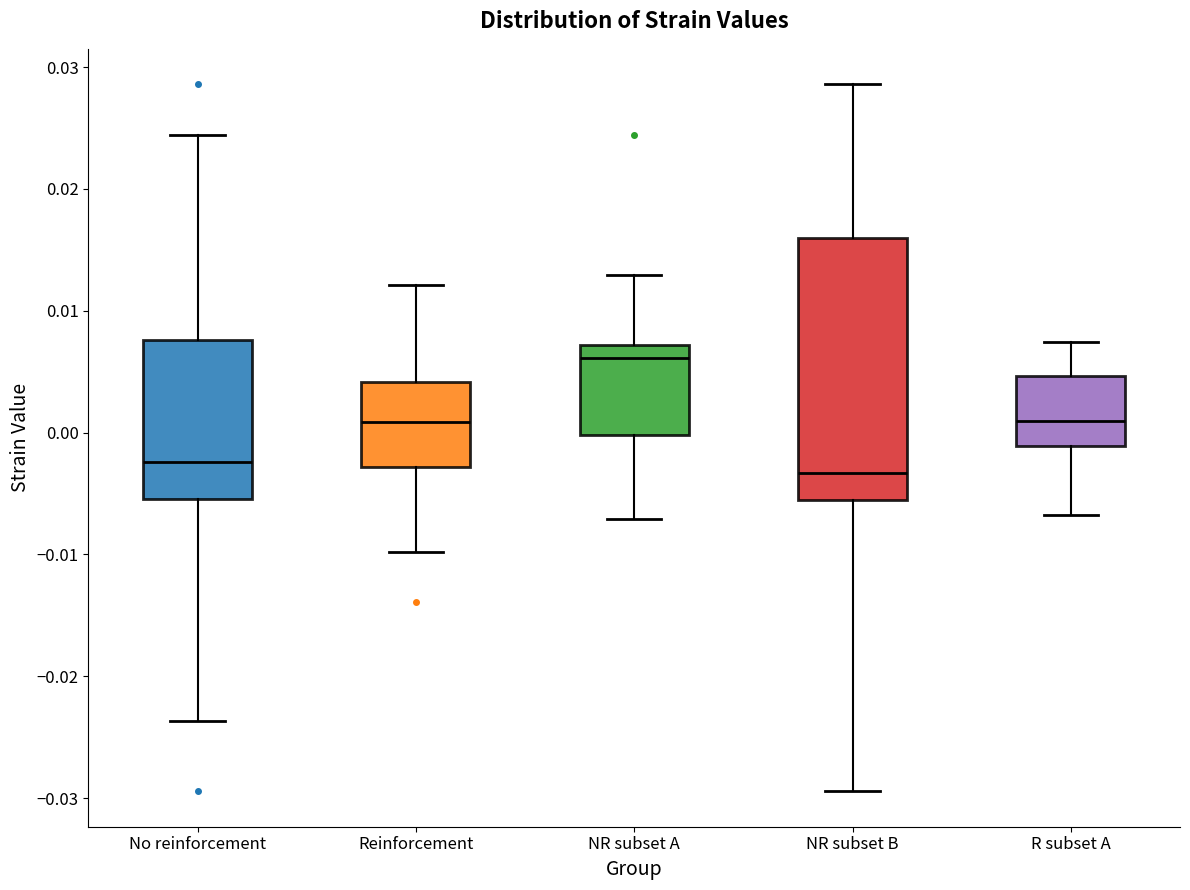

Comparing the boxes themselves (not the whiskers), which one is the tallest?

NR subset B